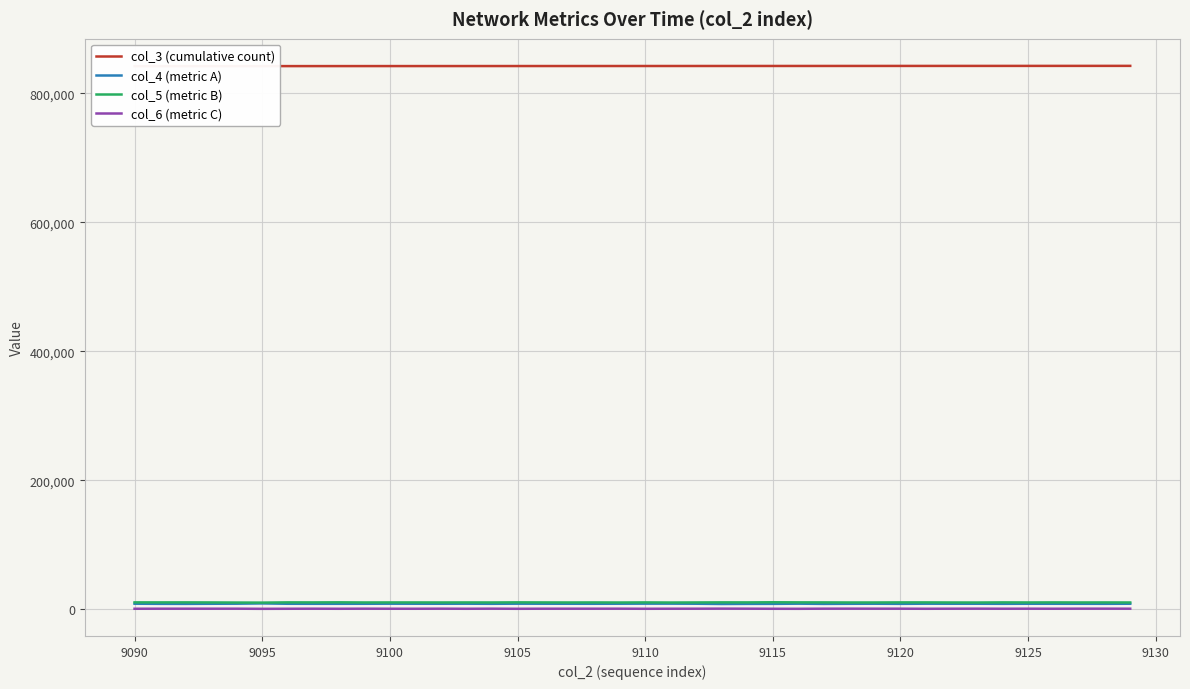

Which series has the widest spread of values?

col_4 (metric A)